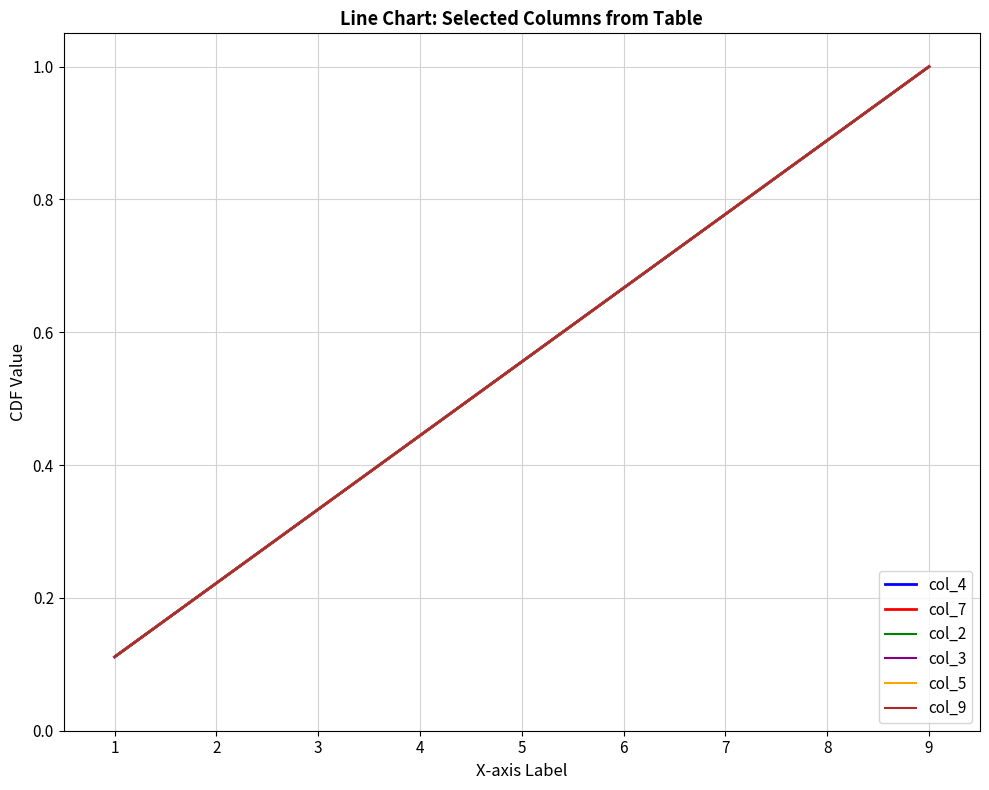

What is the value of the col_3 point at the 9th from the left?

1.0